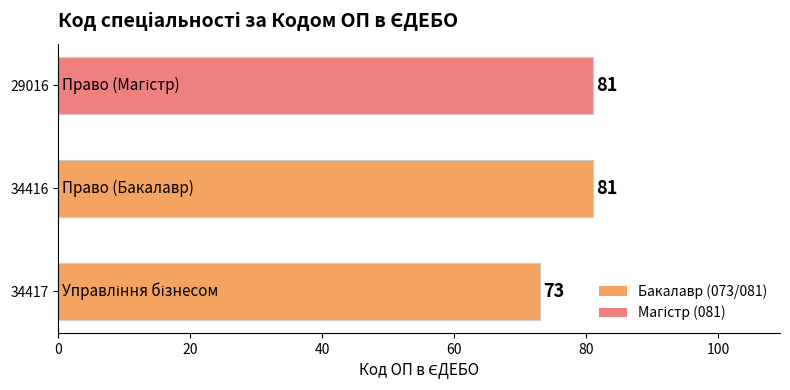

Approximately how many times larger is the value at 29016 compared to 34416?

1.0